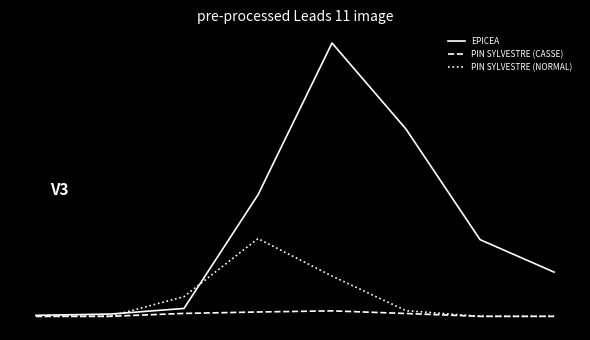

True or false: PIN SYLVESTRE (CASSE) has more than 0 interior local peaks.

True